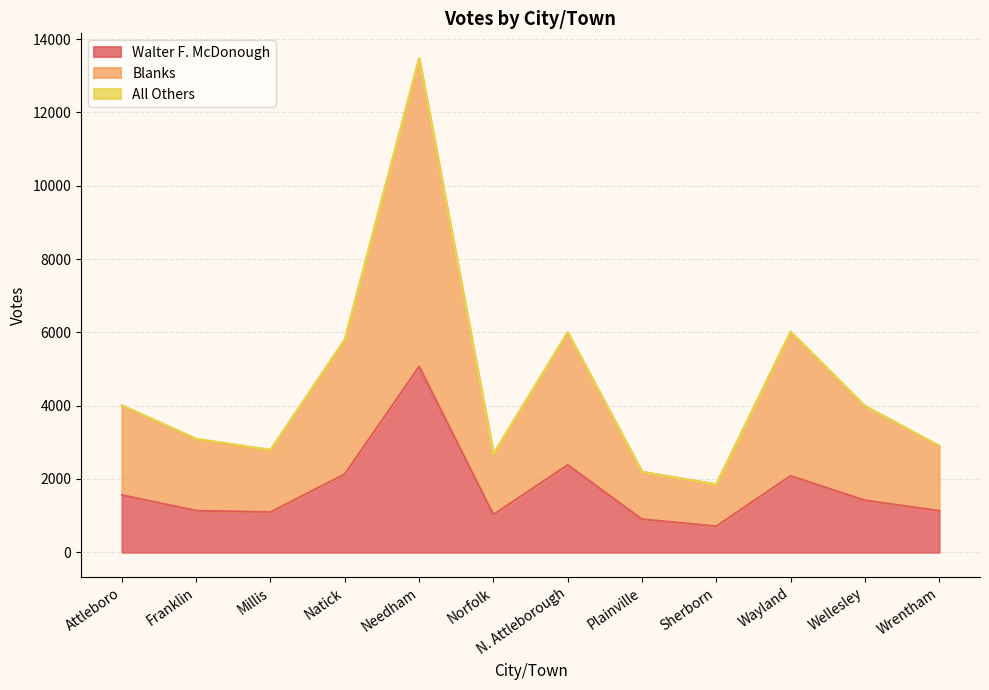

What is the difference between the Walter F. McDonough values at Natick and N. Attleborough?

249